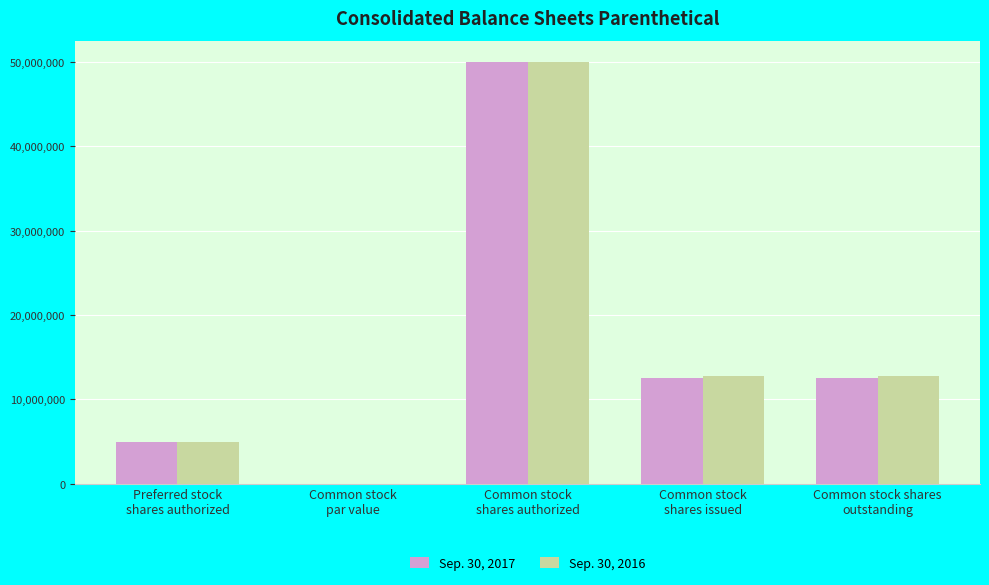

How many data points does each series have?

5